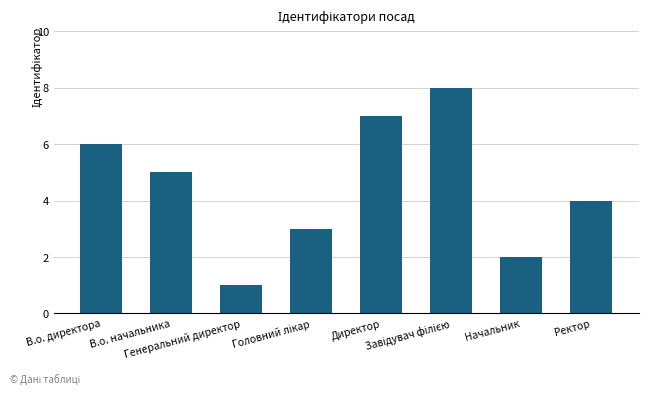

What is the maximum value shown in the chart?

8